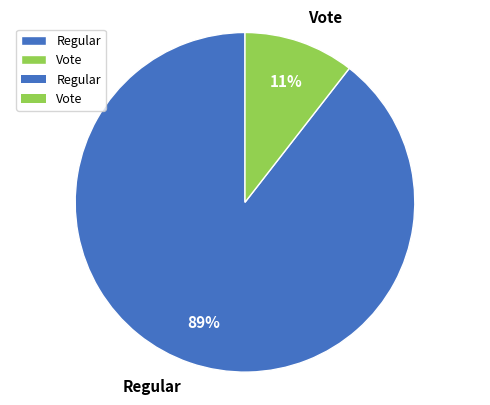

What is the smallest slice in the pie chart?

Vote